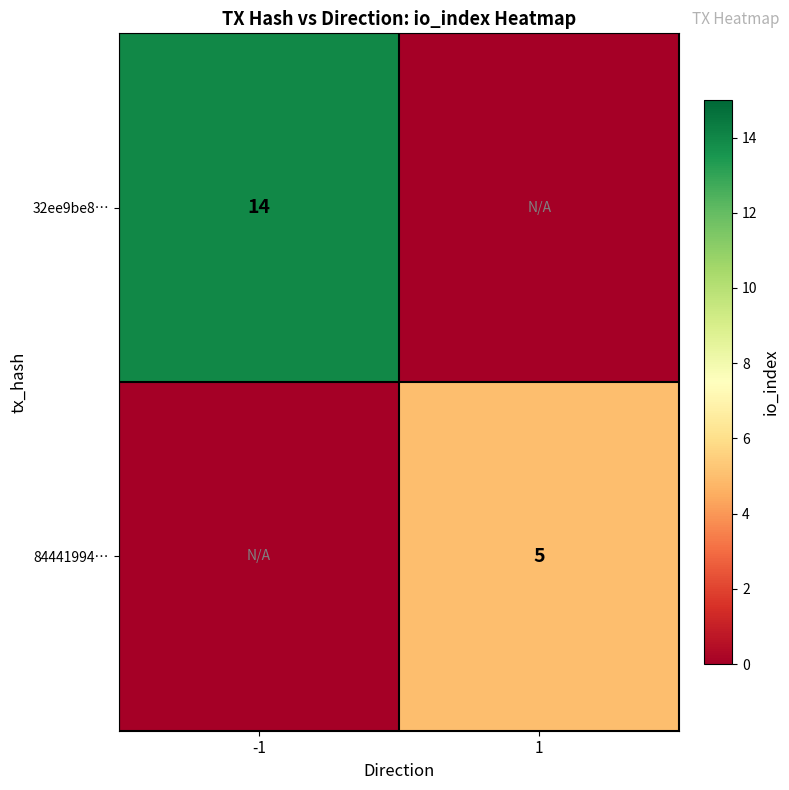

The 84441994… series shows 5 at 1. True or false?

True